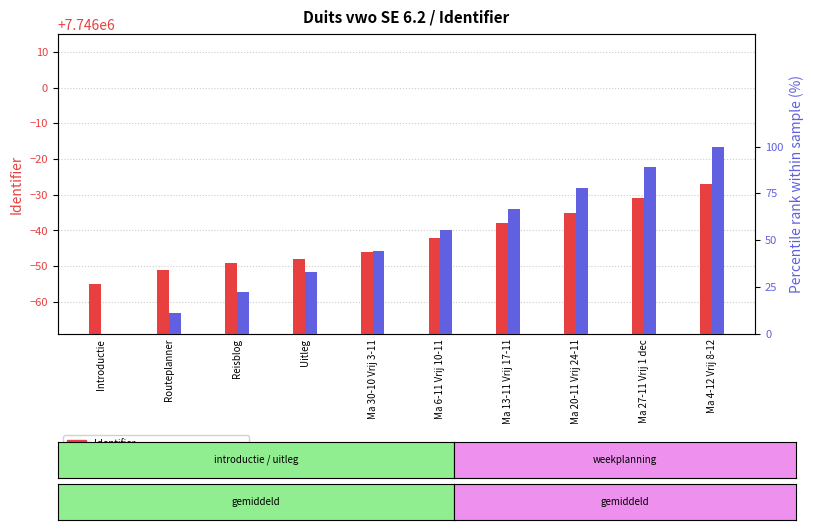

Where is Percentile rank nearest to the value 50?

Ma 30-10 Vrij 3-11